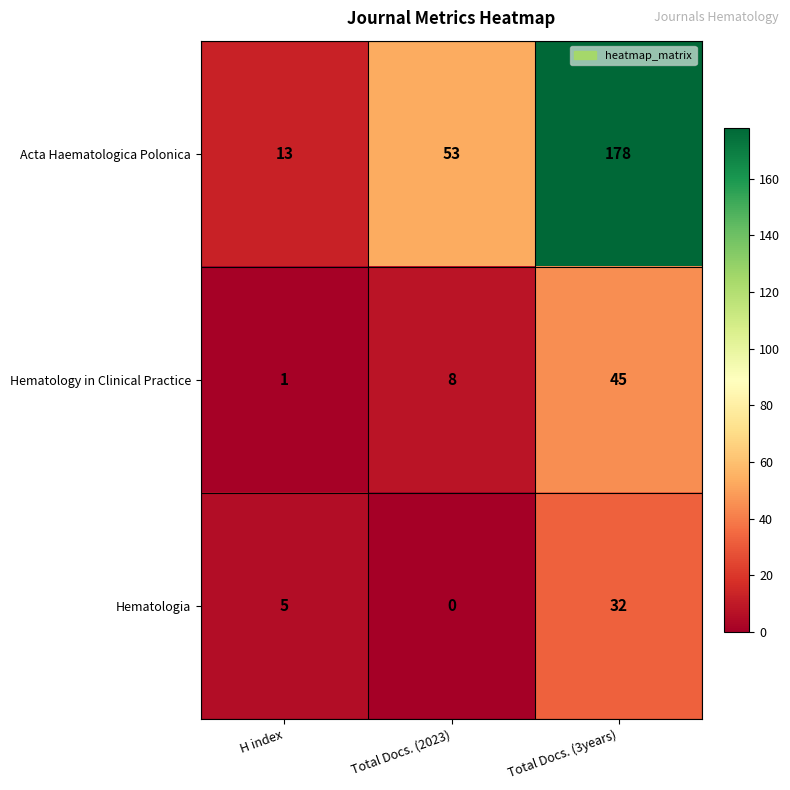

What is the difference between the maximum and second lowest values in the Acta Haematologica Polonica series?

125